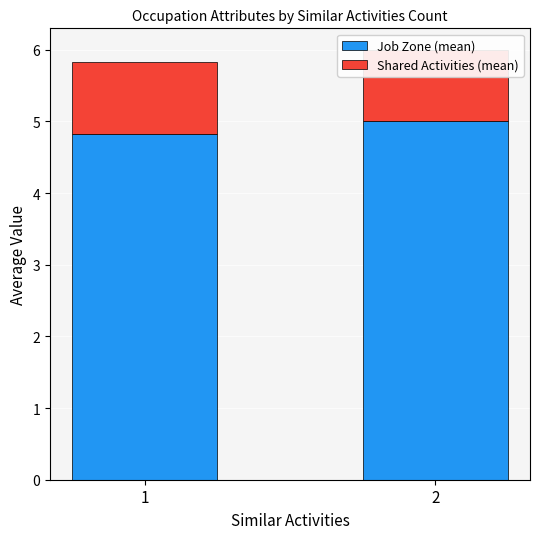

Reading left to right, list all the values displayed in this chart.

Job Zone (mean): 1=4.8	2=5.0
Shared Activities (mean): 1=1.0	2=1.0